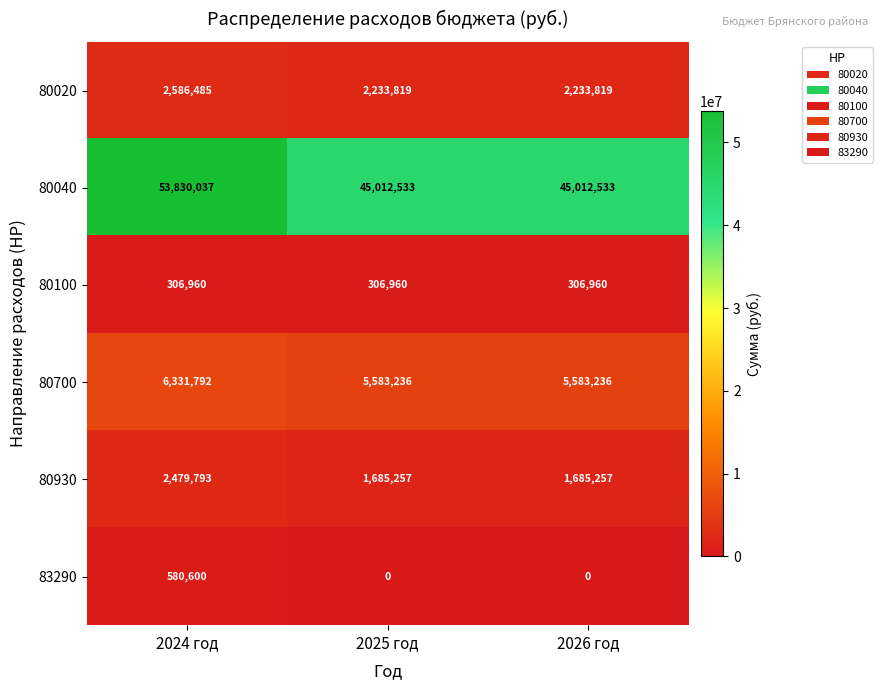

What is the average value of the 80700 series?

5832755